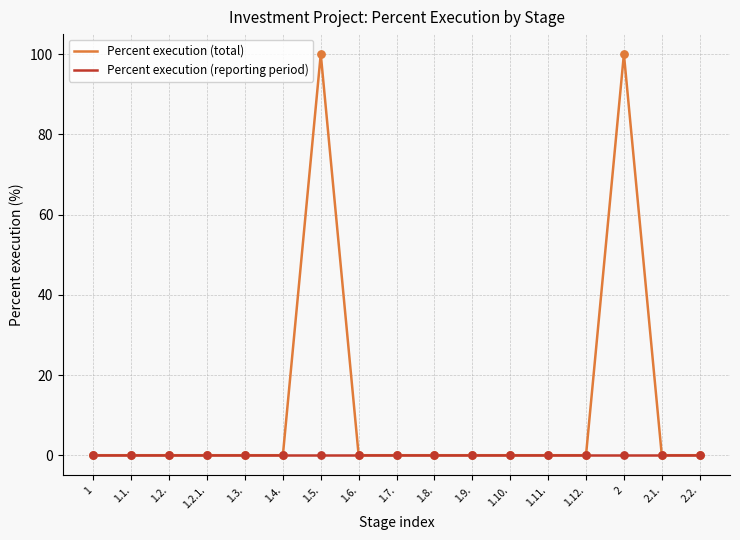

Which series has the largest total across all categories?

Percent execution (total)